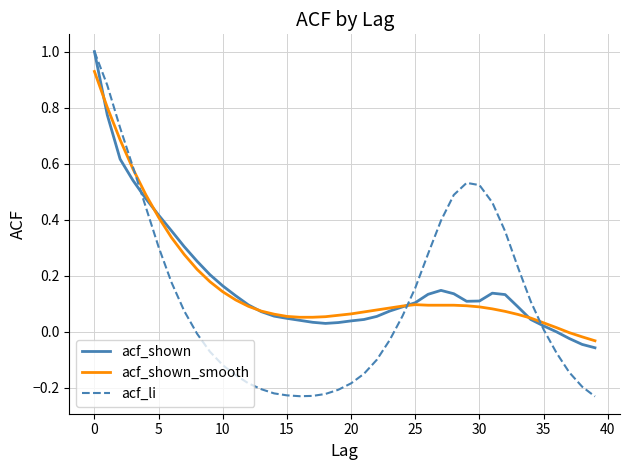

What is the greatest value displayed?

1.0